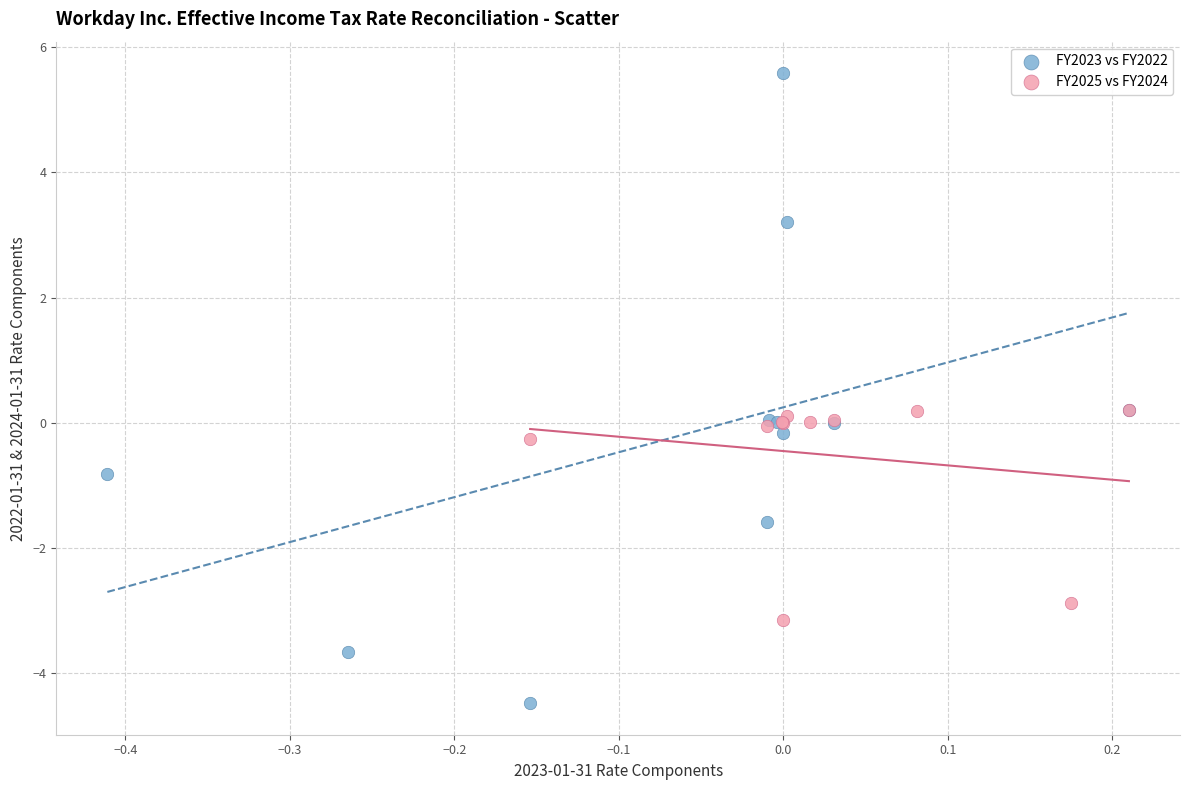

Which series reaches the maximum Y coordinate?

FY2023 vs FY2022